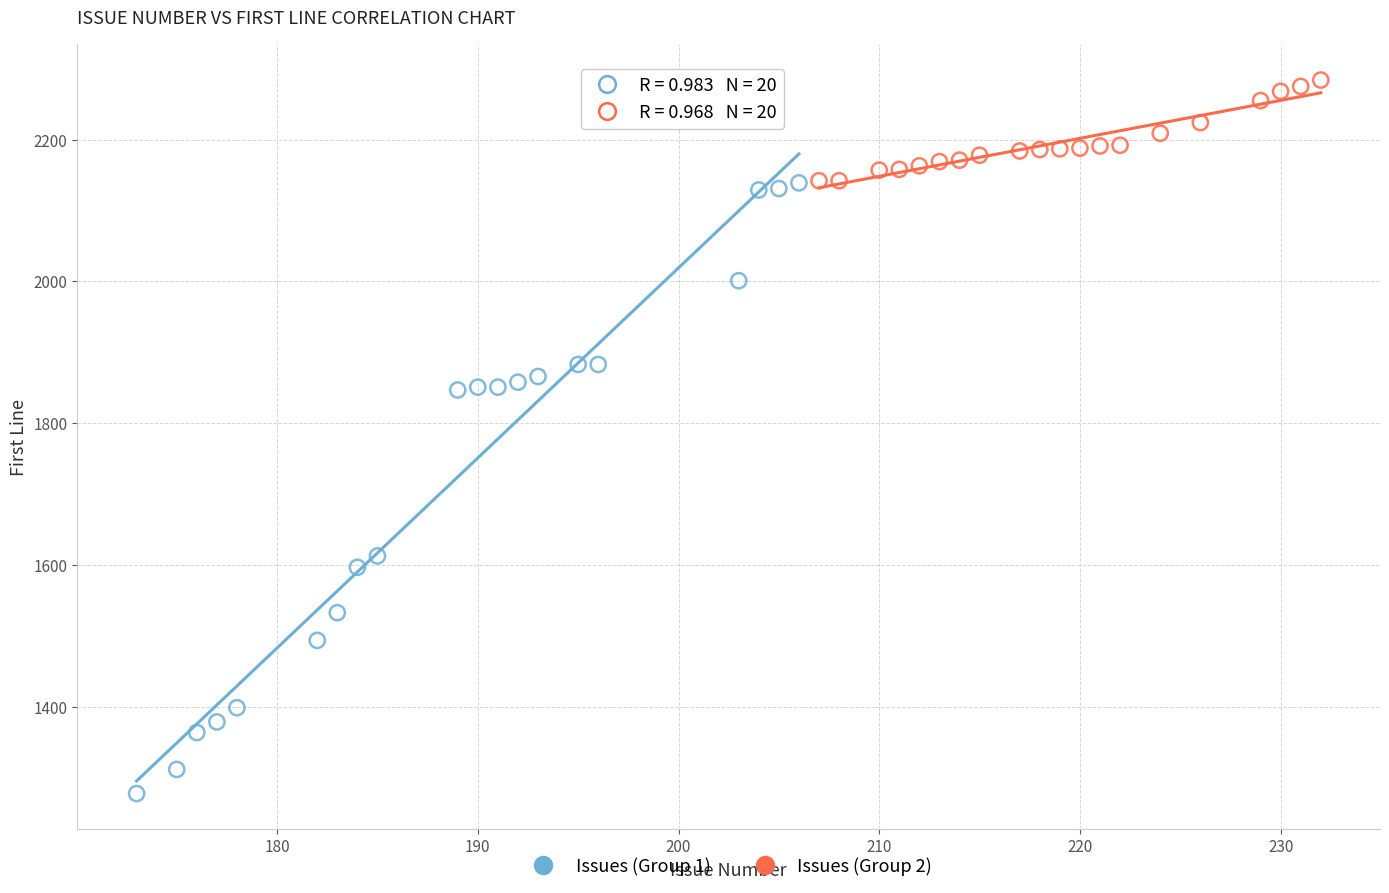

Which series has the largest Y range (max minus min)?

Issues (Group 1)